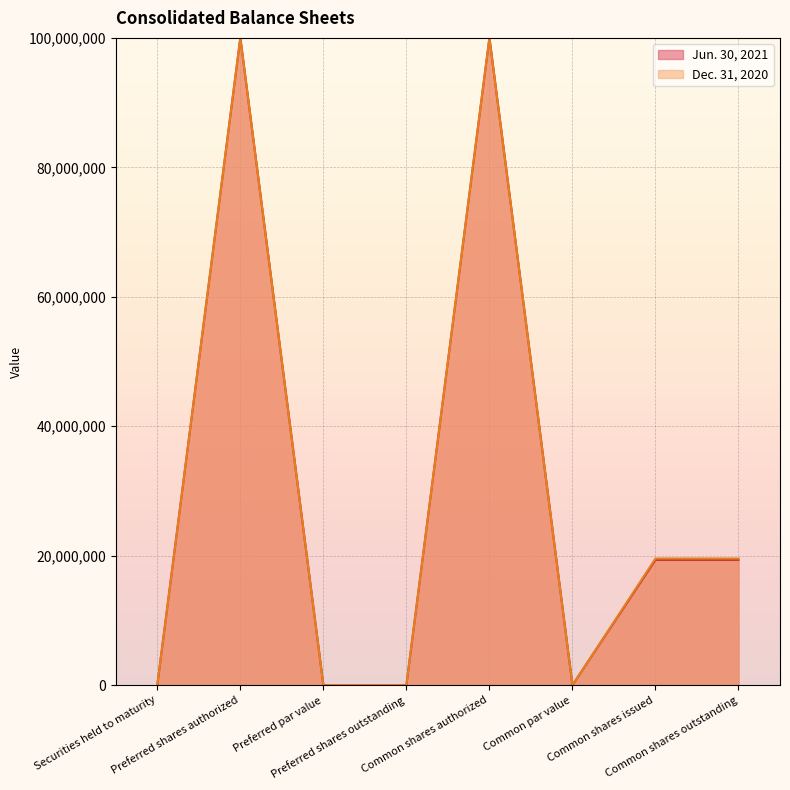

Which has a higher value, Common shares outstanding or Preferred shares outstanding?

Common shares outstanding